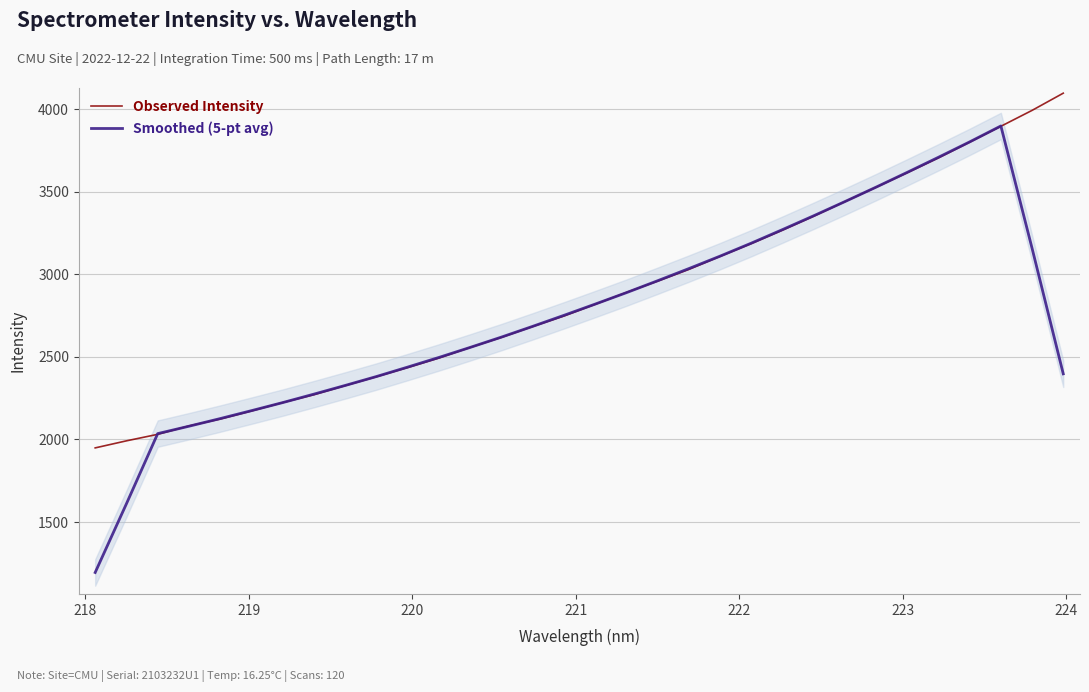

What is the lowest value of the Observed Intensity series?

1949.1